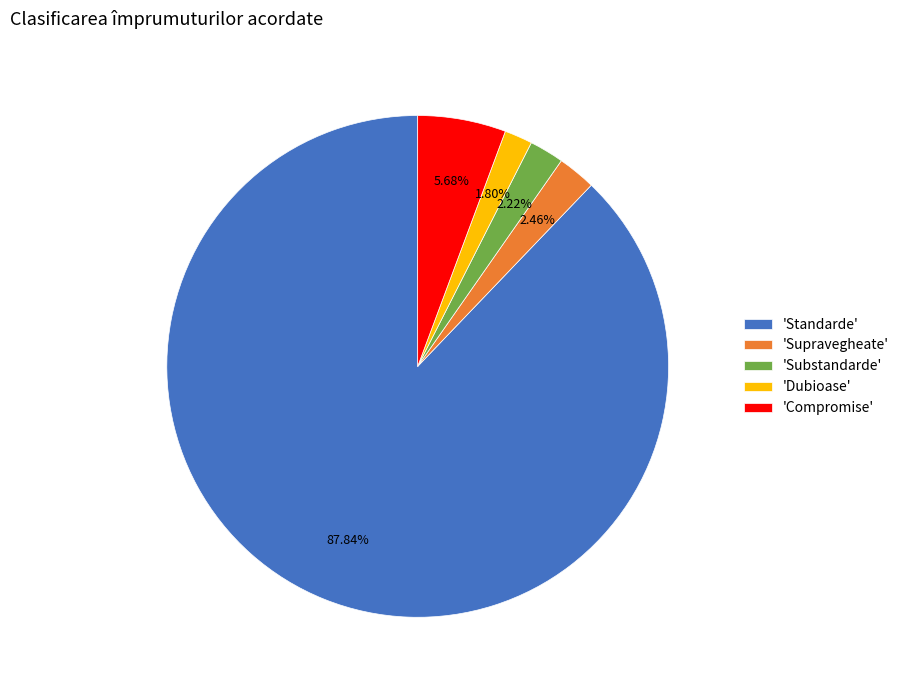

What is the largest slice in the pie chart?

'Standarde'